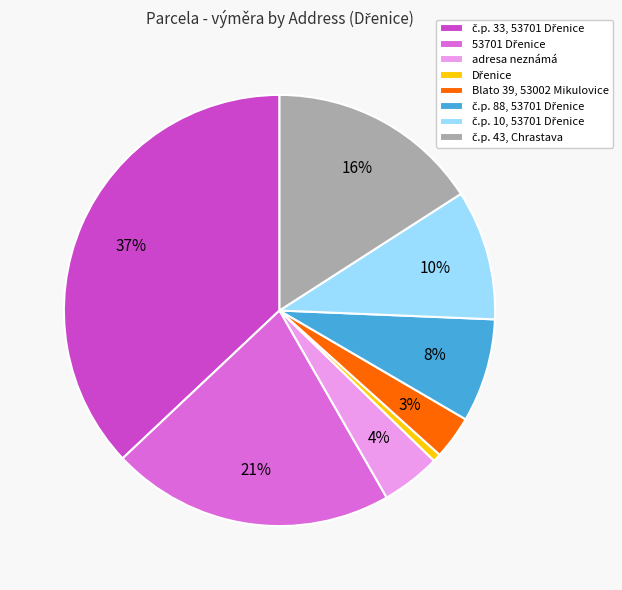

To the nearest percent, what is the average slice percentage?

12%